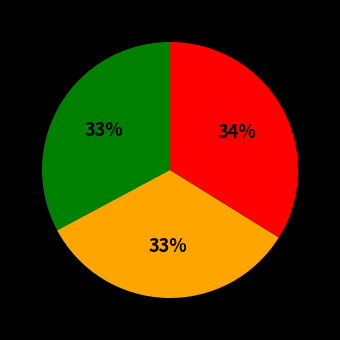

To the nearest percent, what is the difference between the largest and smallest slice percentages?

1%